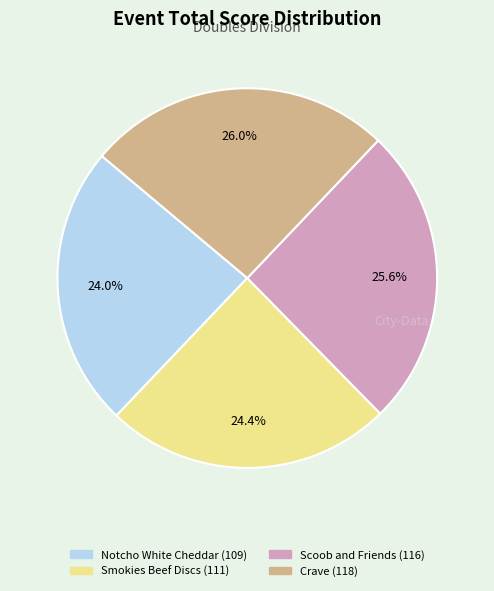

How many segments does this pie chart have?

4